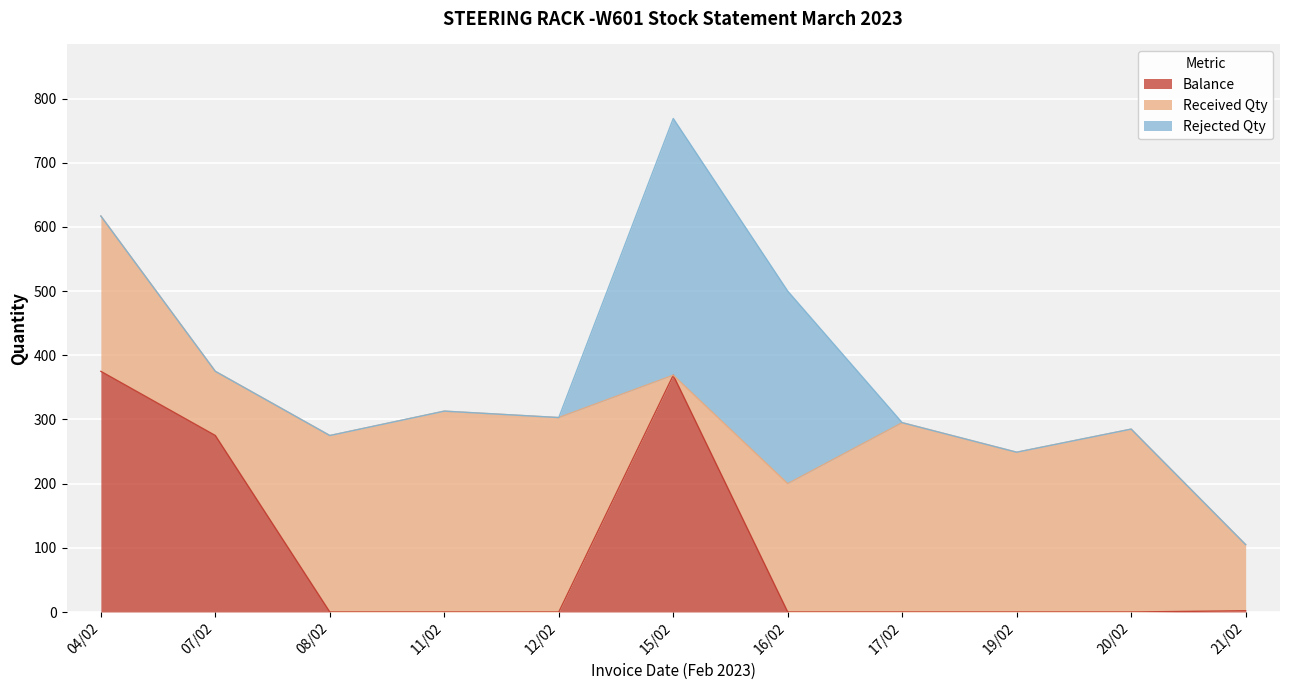

Which category has the lowest value across all series?

08/02